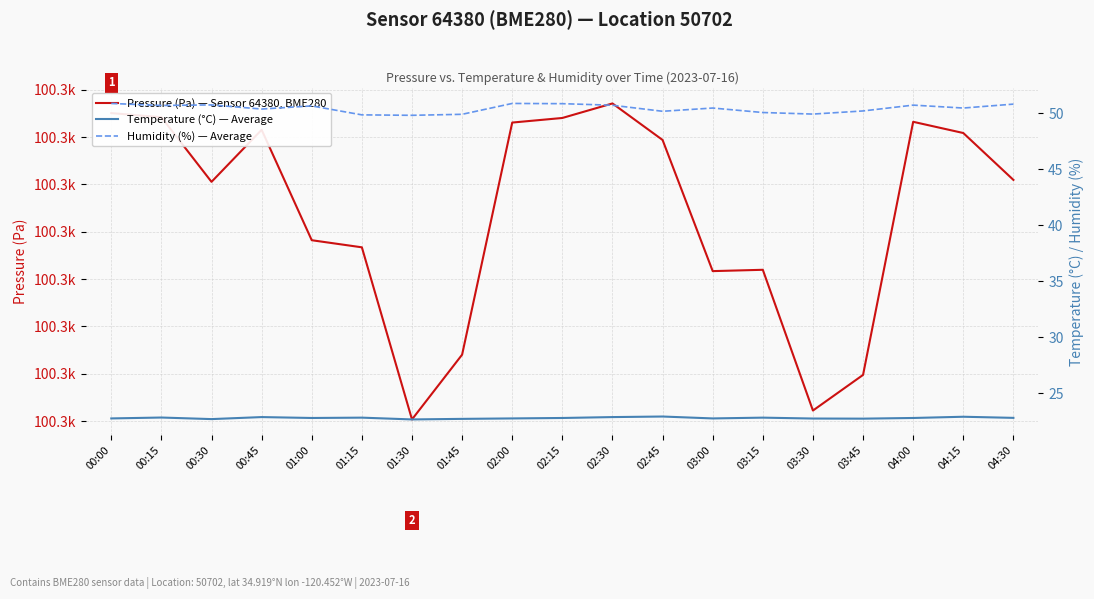

At which label does Temperature (°C) — Average reach its peak?

02:45